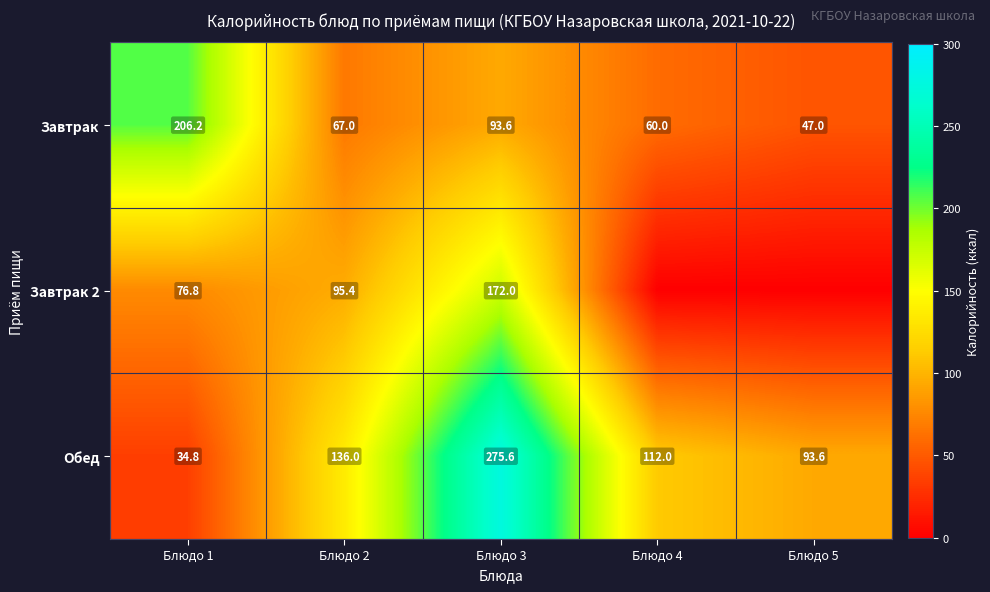

What is the difference between the highest and lowest values at Блюдо 4?

112.0